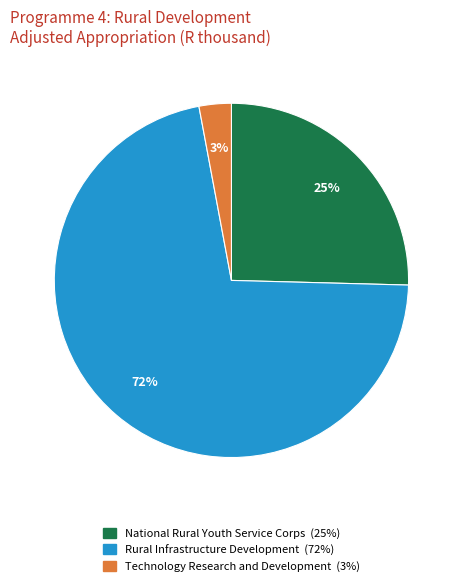

Is it true that National Rural Youth Service Corps is 25% of the pie?

True